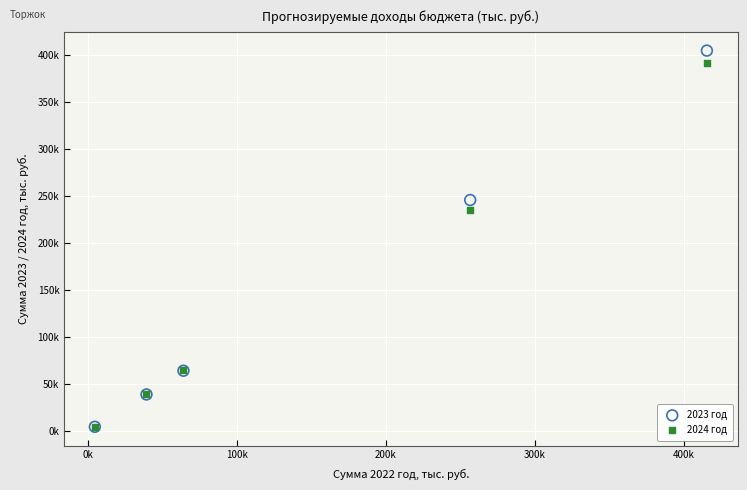

What are all the series names shown in the legend?

2023 год, 2024 год